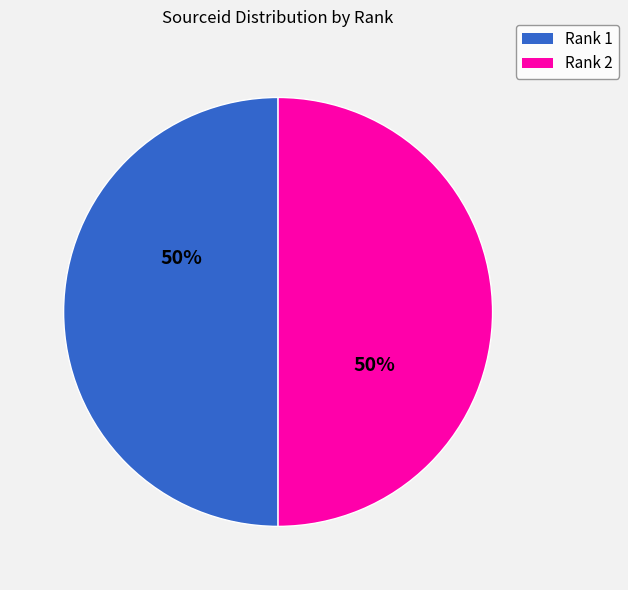

What percentage is the Rank 2 slice, to the nearest percent?

50%